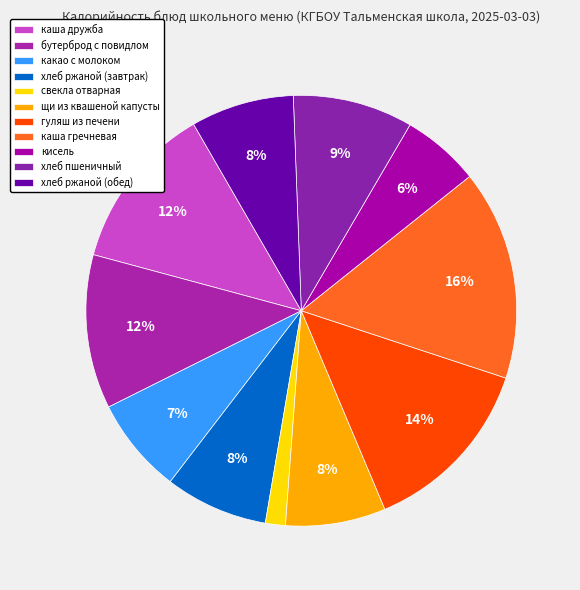

True or false: бутерброд с повидлом accounts for 12% of the total.

True